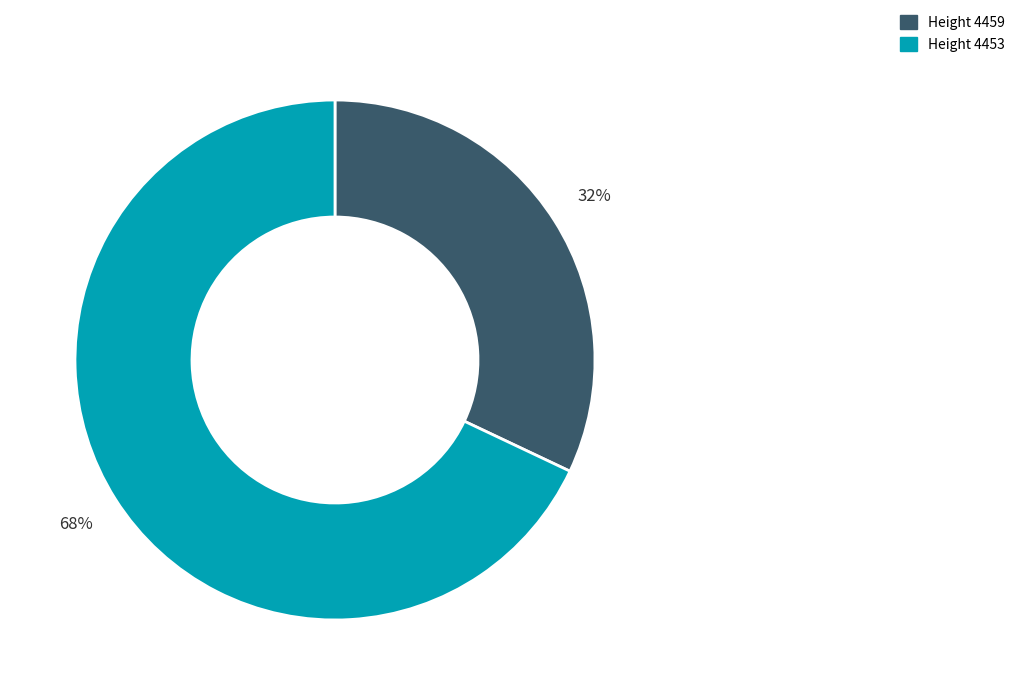

To the nearest percent, what is the difference between the largest and smallest slice percentages?

36%